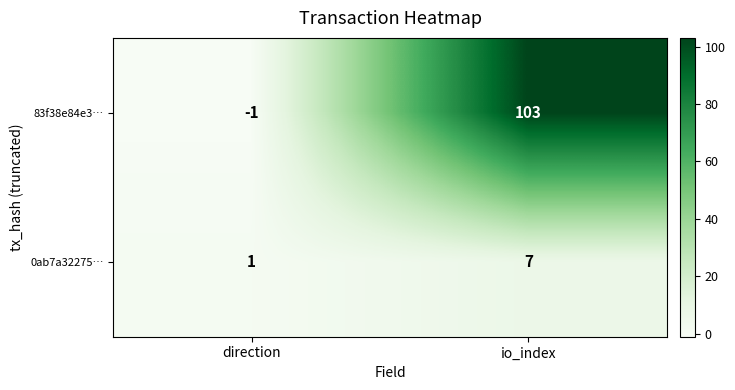

At io_index, list the series in order from smallest to largest.

0ab7a32275…, 83f38e84e3…